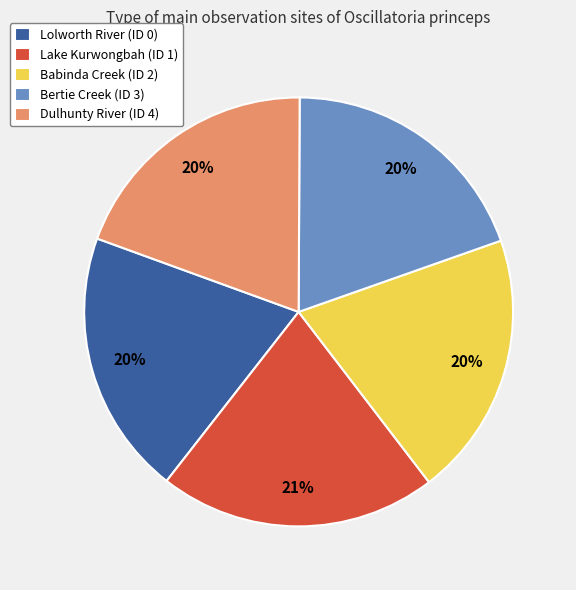

True or false: Lake Kurwongbah (ID 1) accounts for 21% of the total.

True